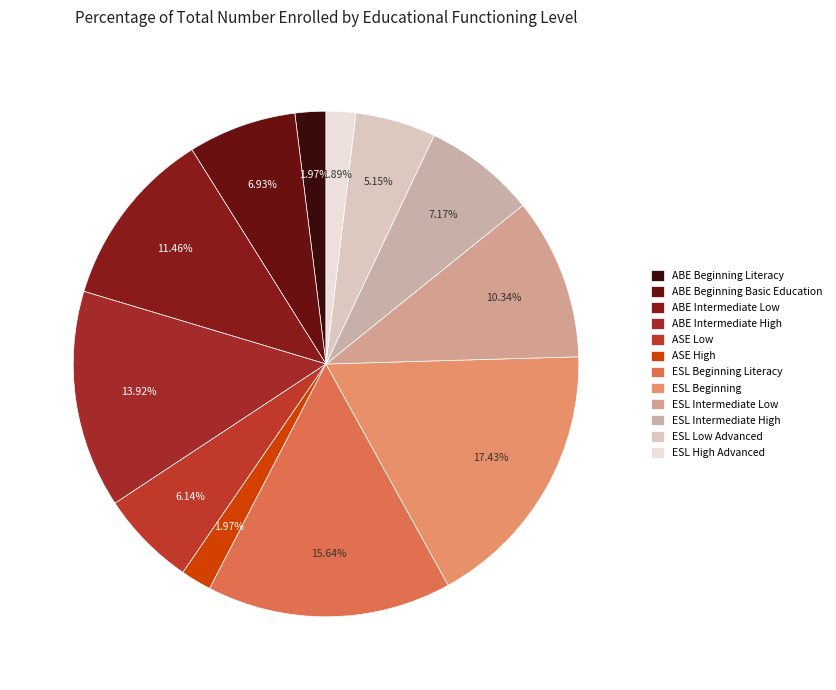

Does any single category account for the majority?

No